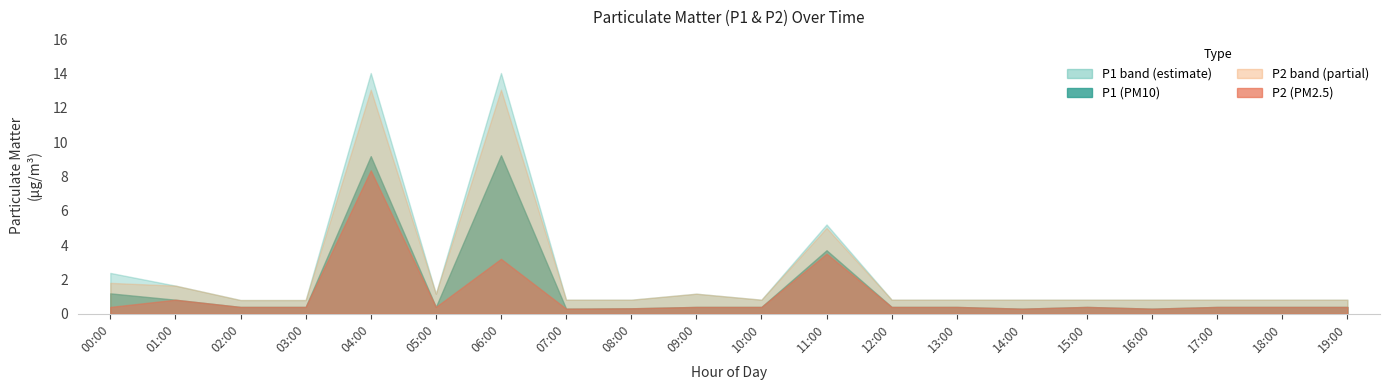

Between 00:00 and 06:00, which is larger?

06:00